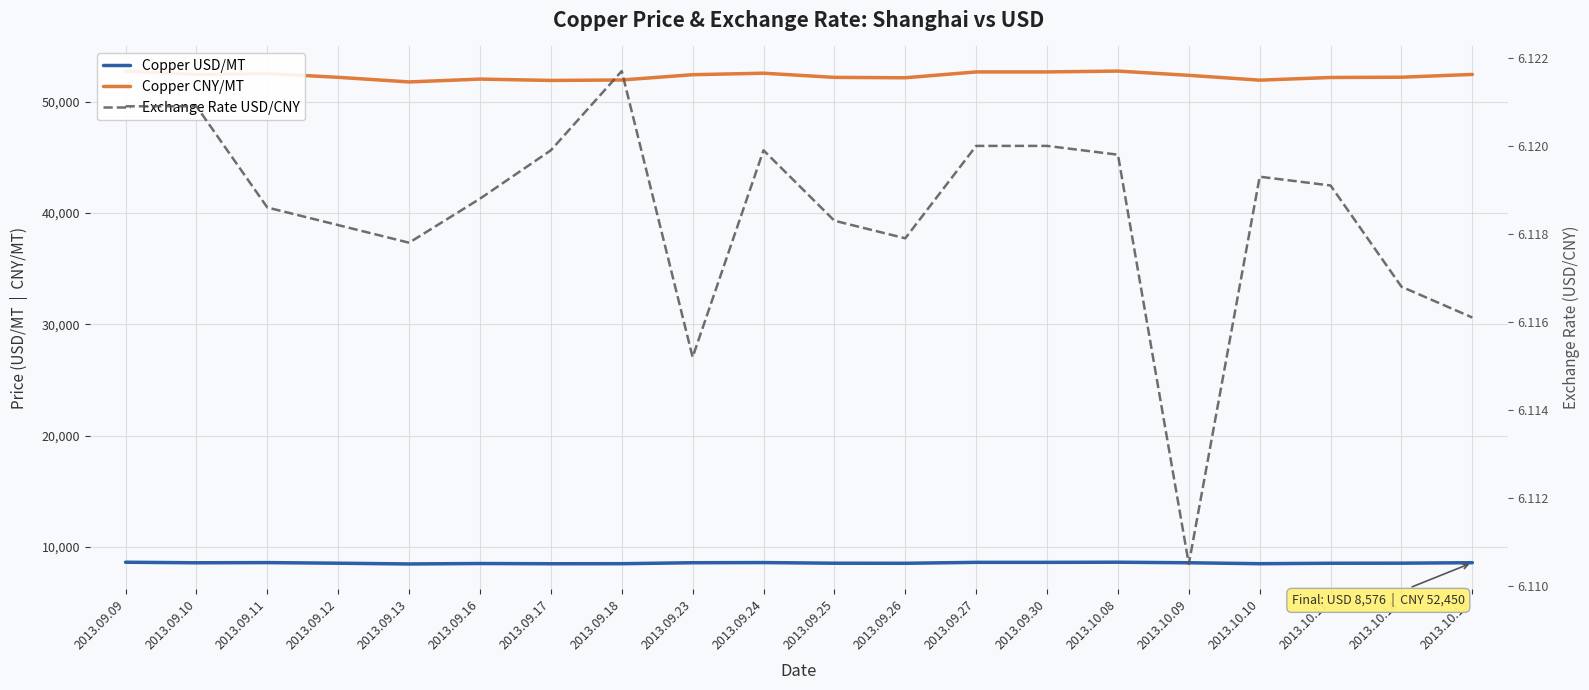

What is the minimum value for Copper CNY/MT?

51775.0